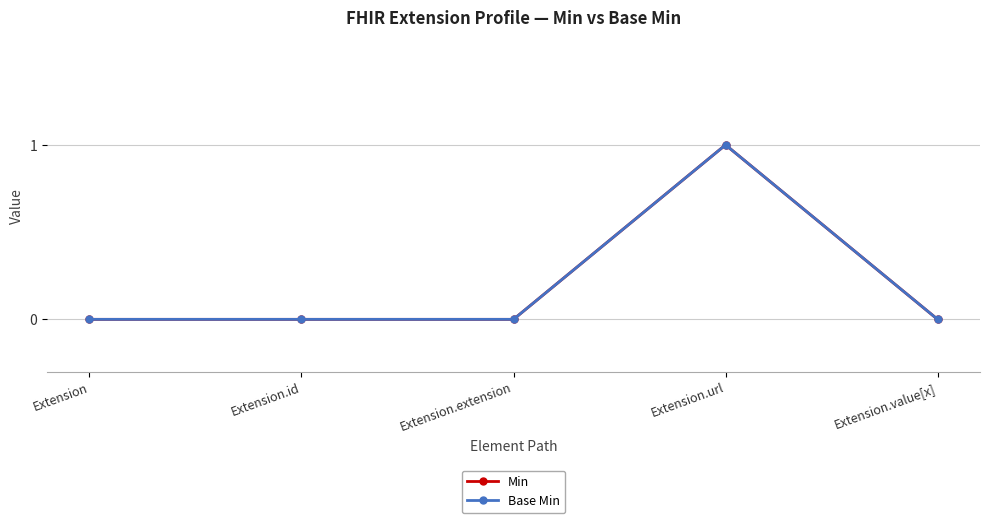

Does the chart have visible grid lines?

Yes